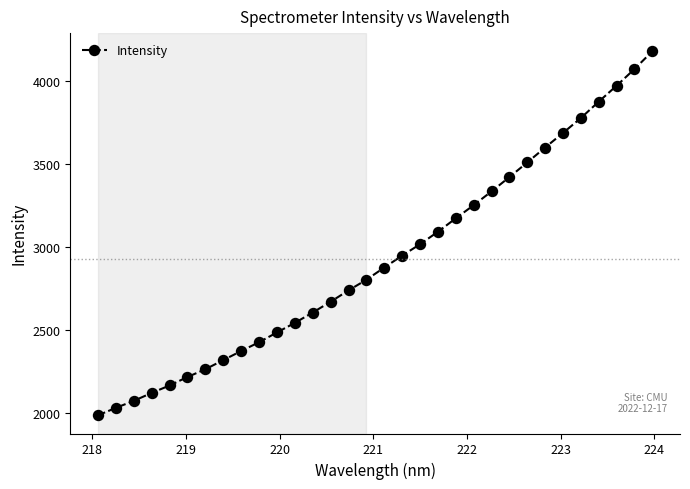

What is the smallest value displayed?

1988.2